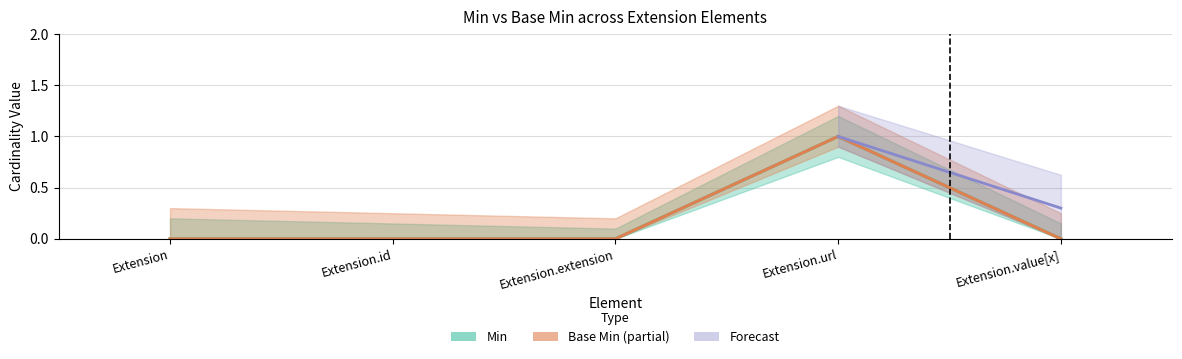

Rank the categories by Base Min value from lowest to highest.

Extension, Extension.id, Extension.extension, Extension.value[x], Extension.url